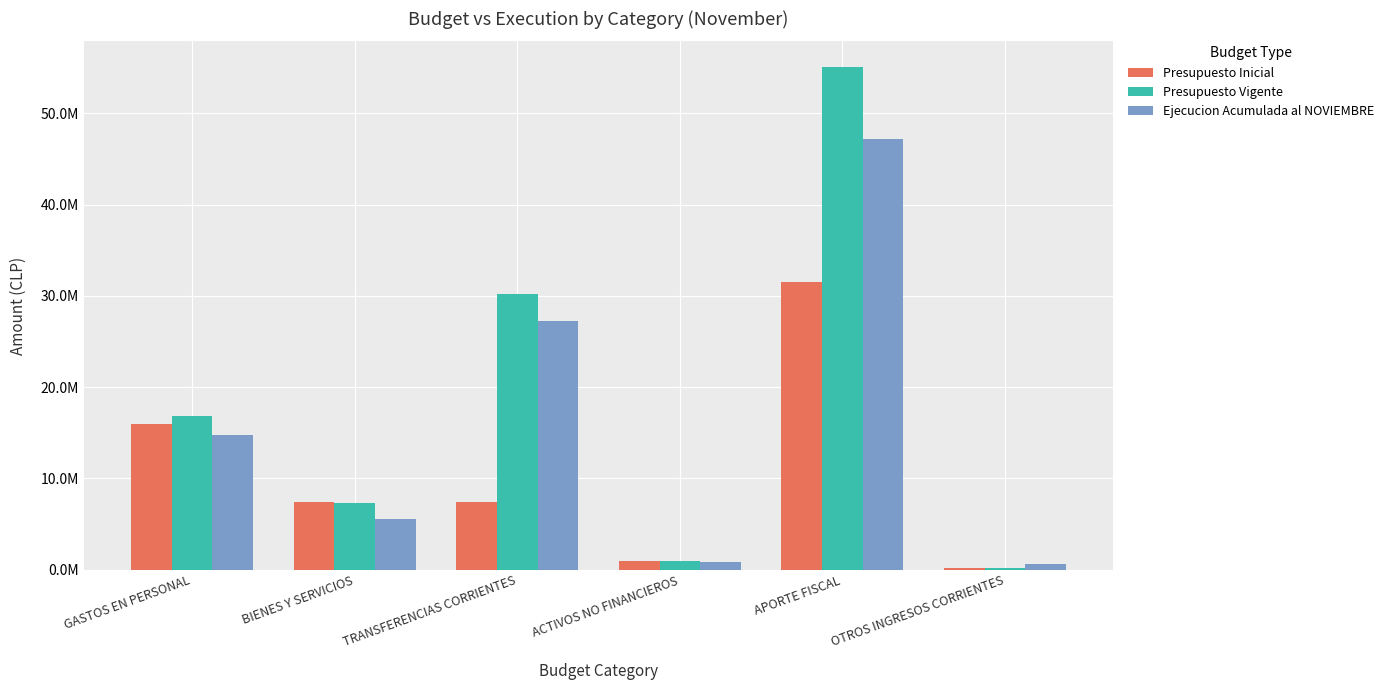

What position from the left is OTROS INGRESOS CORRIENTES?

6